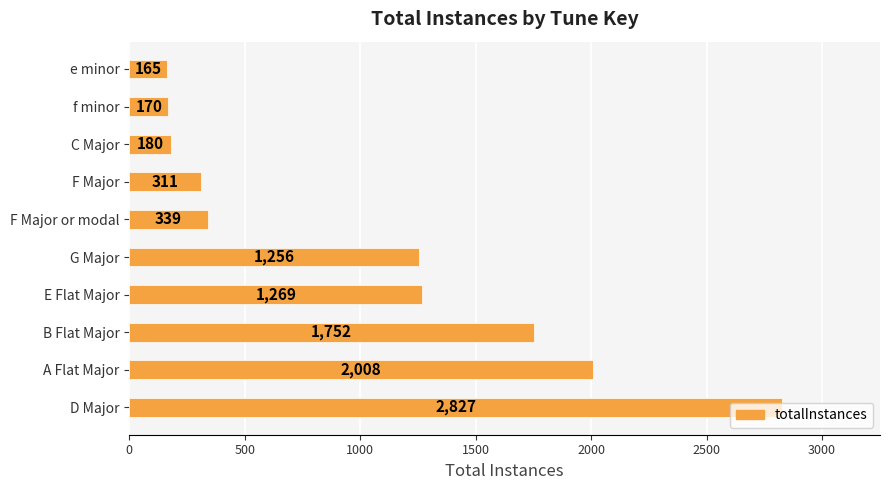

What is the sum of all values?

10277